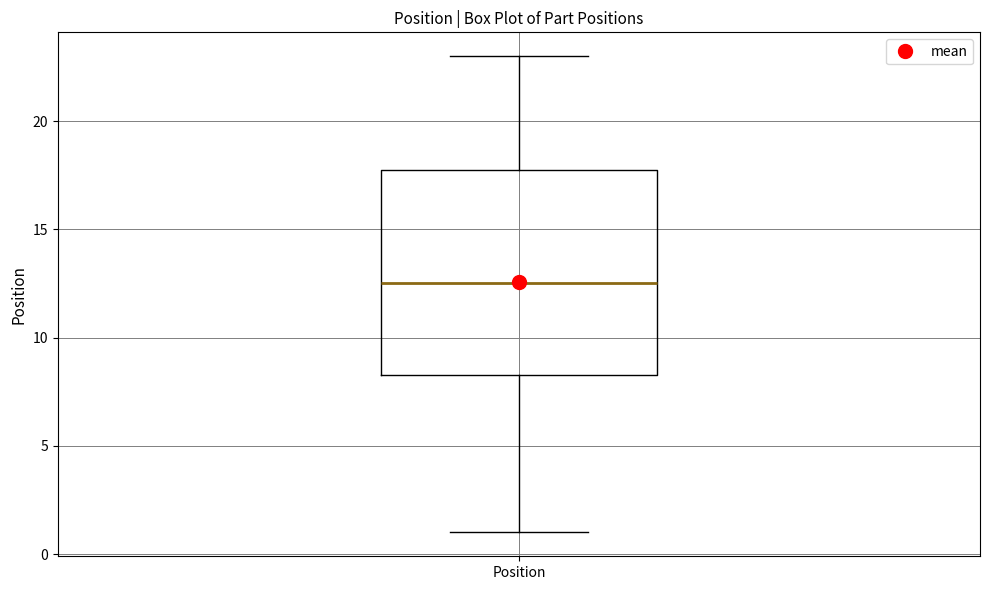

Where does the median line of the box for Position sit on the y-axis? The values are not printed on the chart, so give them approximately, as read against the axis.

12.5